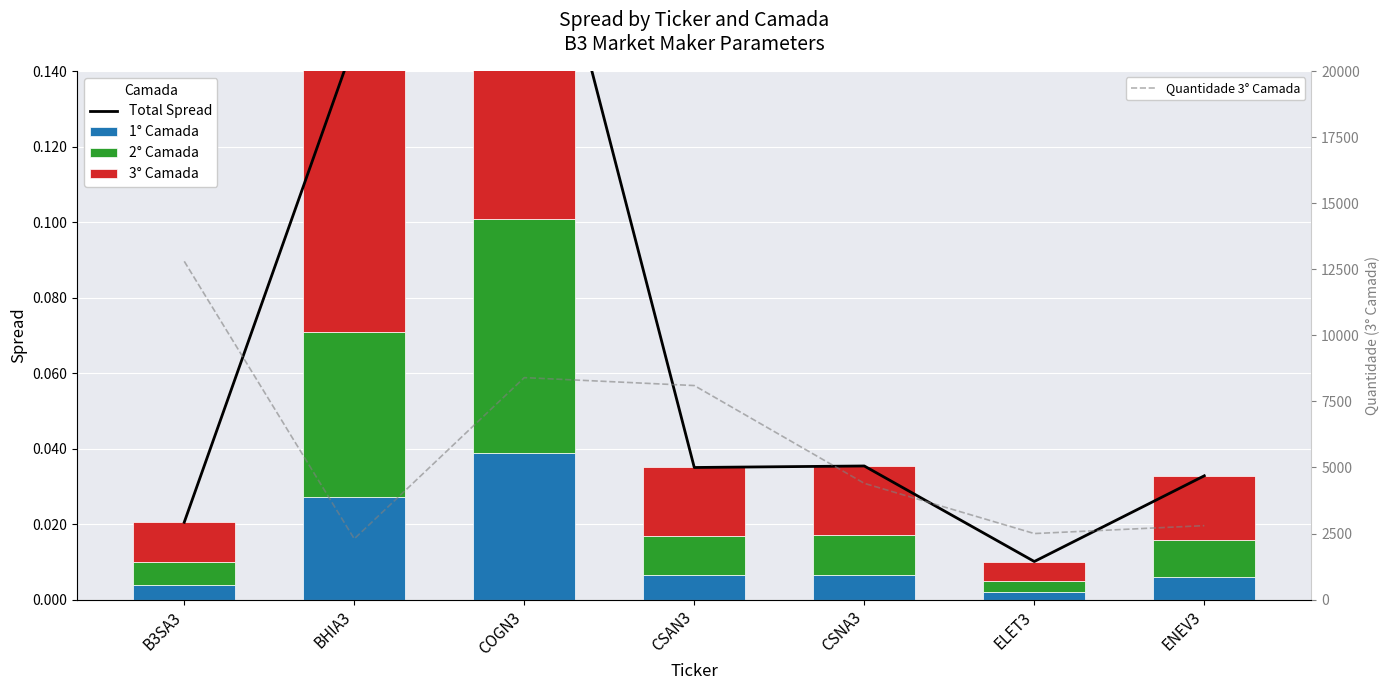

What is the total value across all series at B3SA3?

12800.0